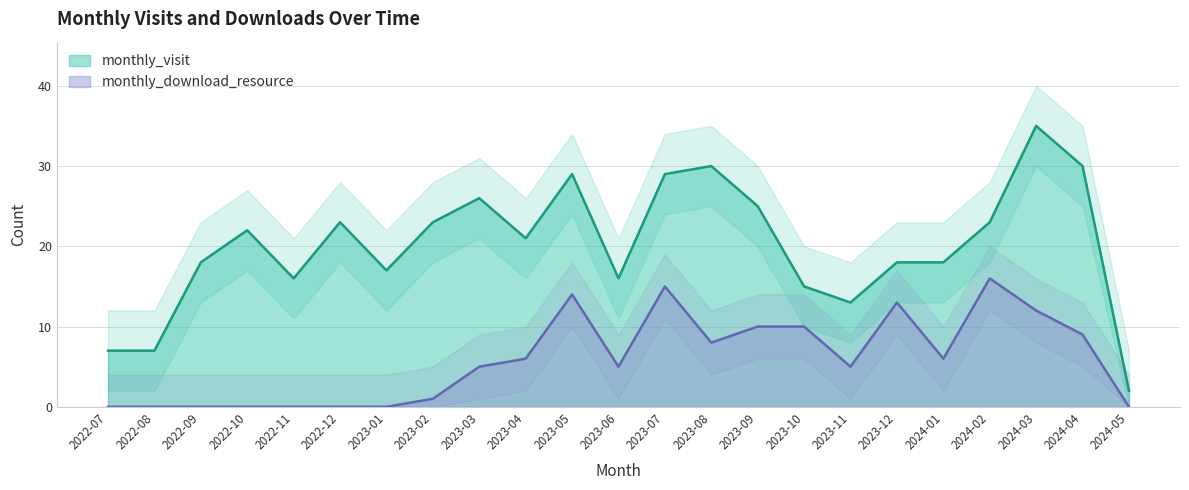

True or false: monthly_visit and monthly_download_resource intersect in this chart.

False